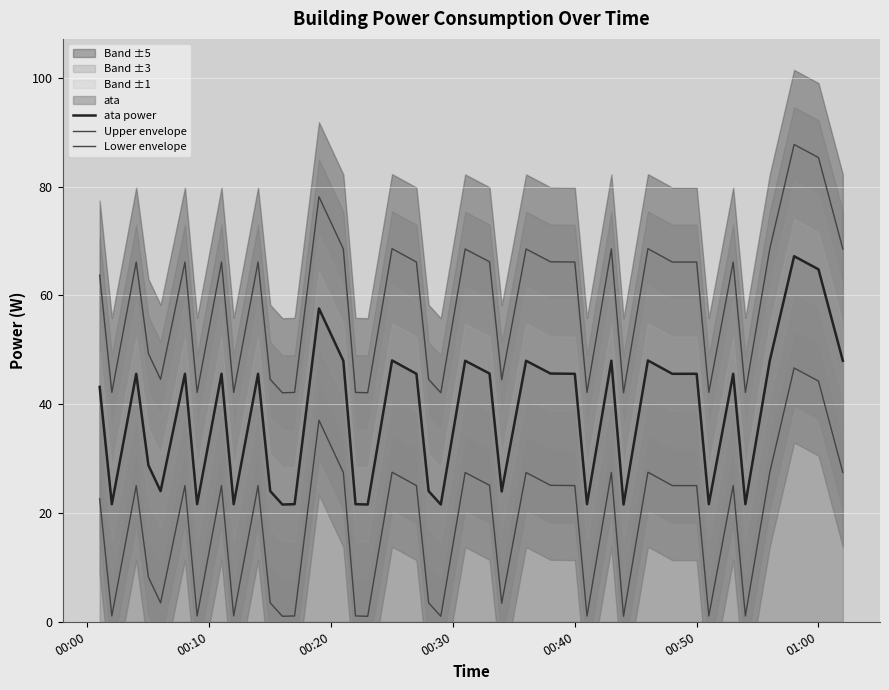

Is it true that ata power equals 12.5 at 00:50?

False